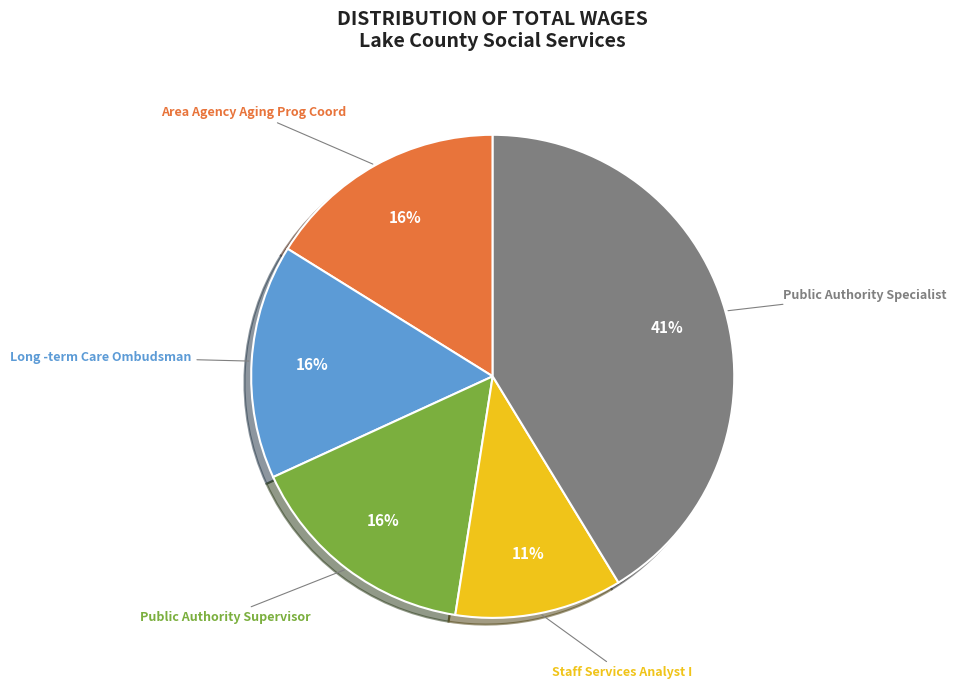

Between Public Authority Specialist and Public Authority Supervisor, which is larger?

Public Authority Specialist